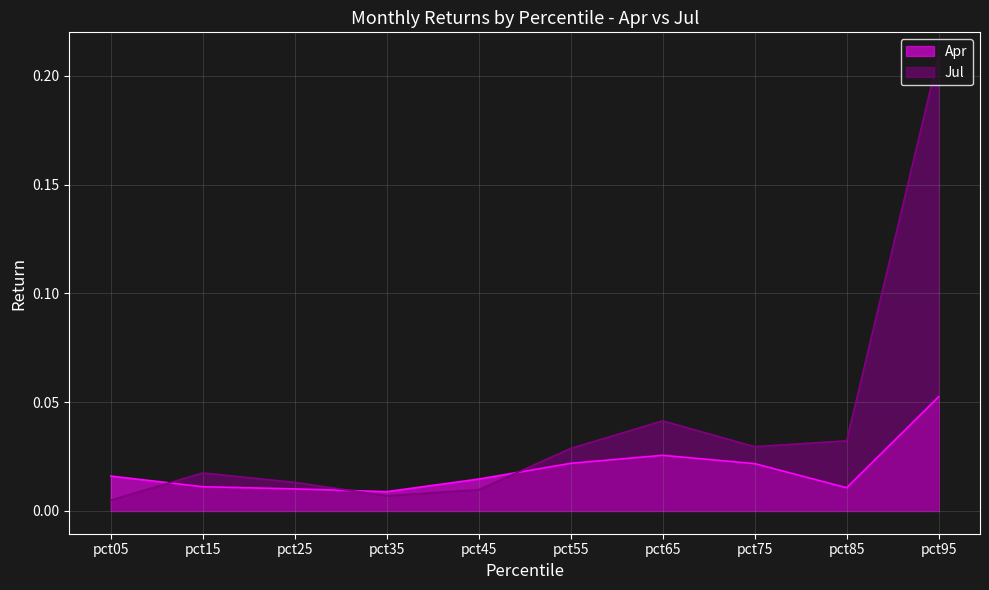

At which category is the sum across all series the highest?

pct95